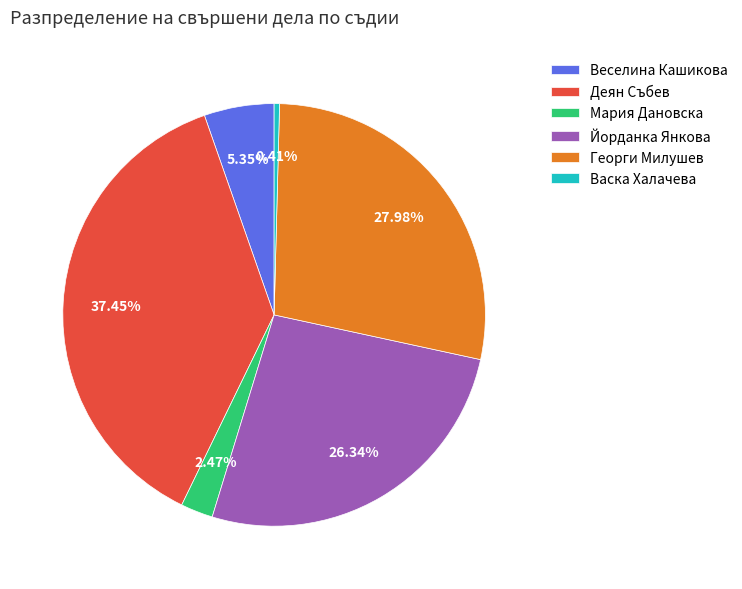

How many slices are in this pie chart?

6